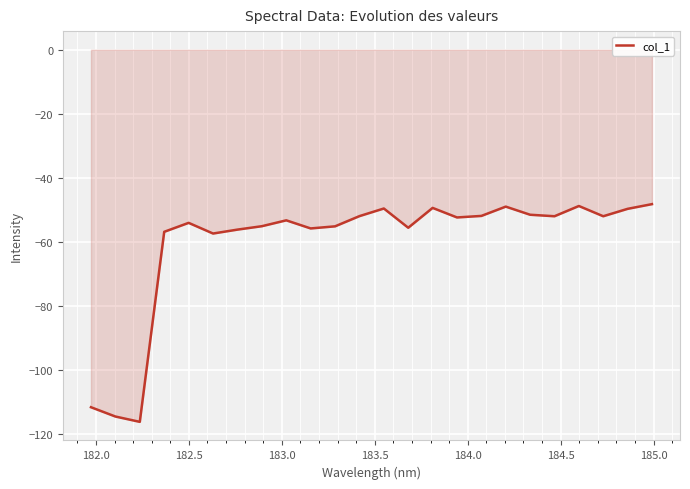

What is the difference between the maximum and minimum values?

68.0